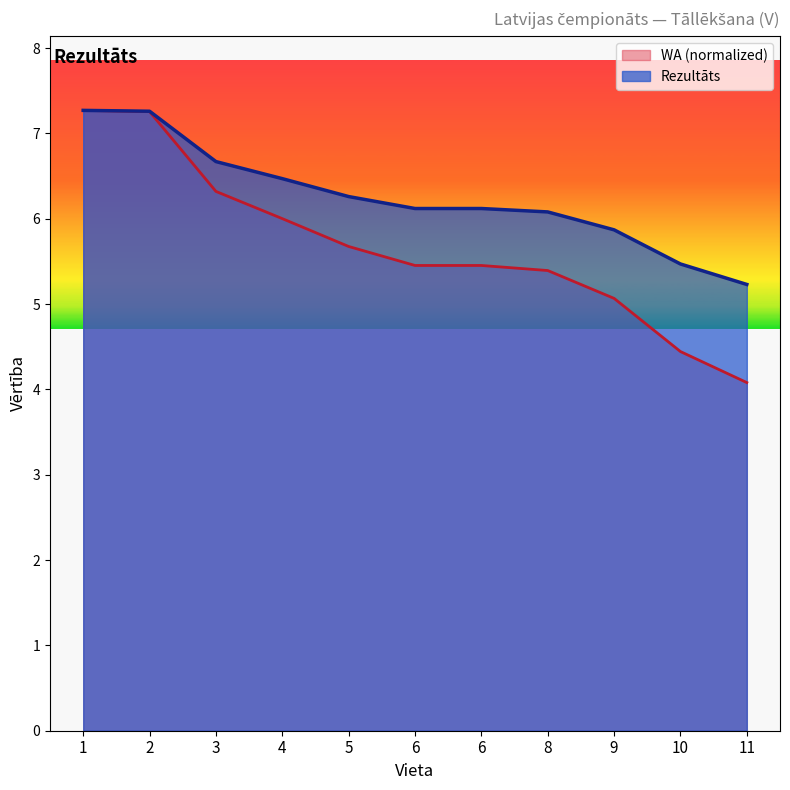

What is the sum of the Rezultāts values at 4 and 11?

11.7